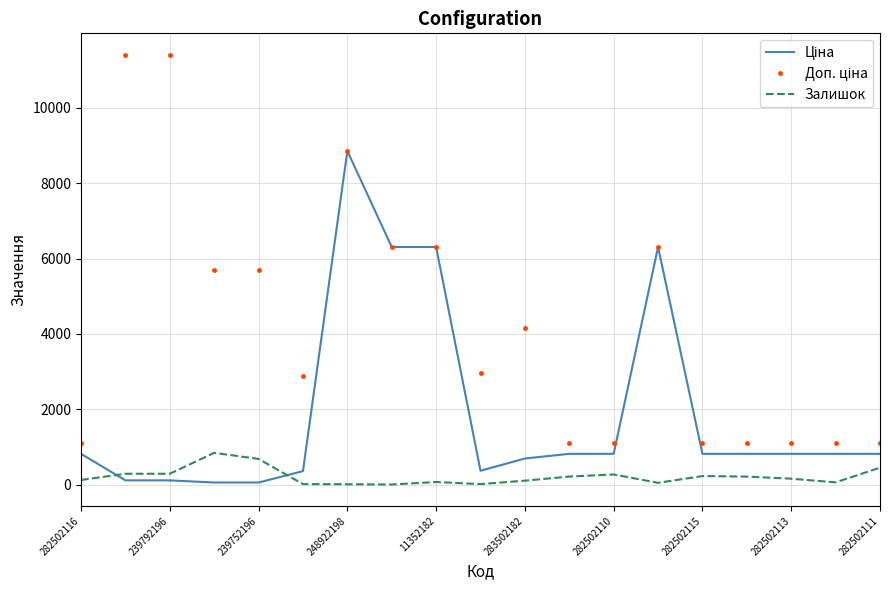

What is the highest value of the Залишок series?

845.0